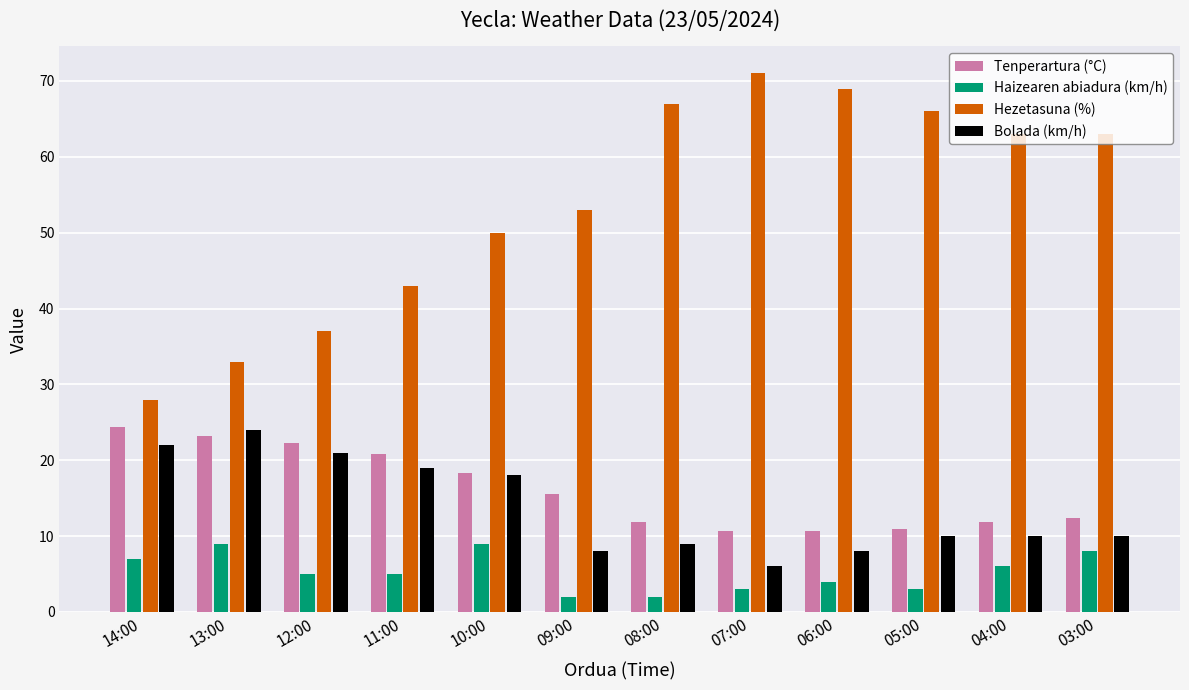

At 14:00, list the series in order from largest to smallest.

Hezetasuna (%), Tenperartura (°C), Bolada (km/h), Haizearen abiadura (km/h)